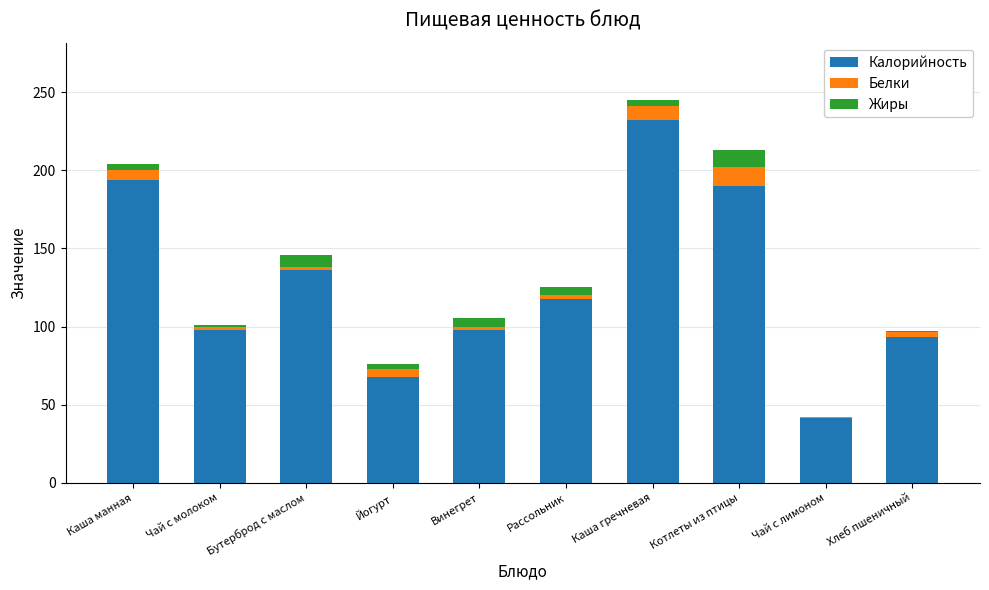

At which label does Калорийность first exceed 117?

Каша манная